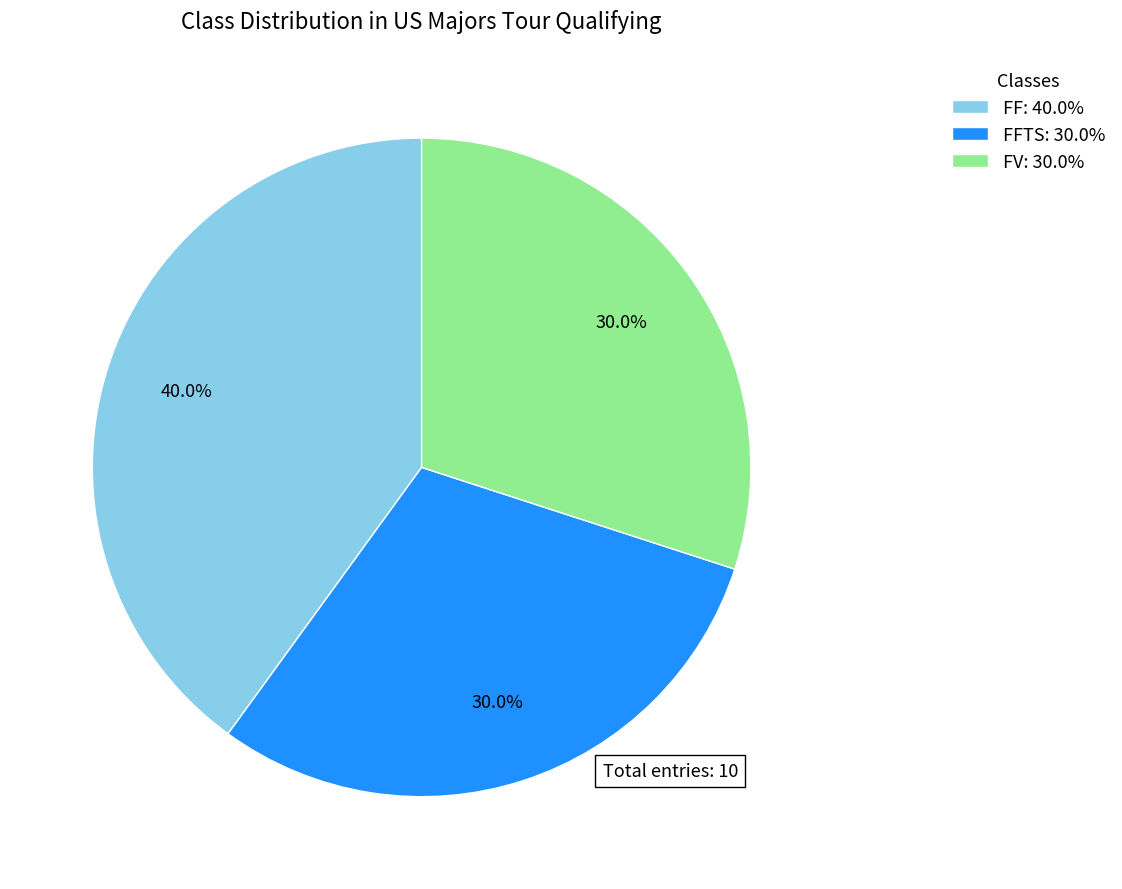

How many segments does this pie chart have?

3